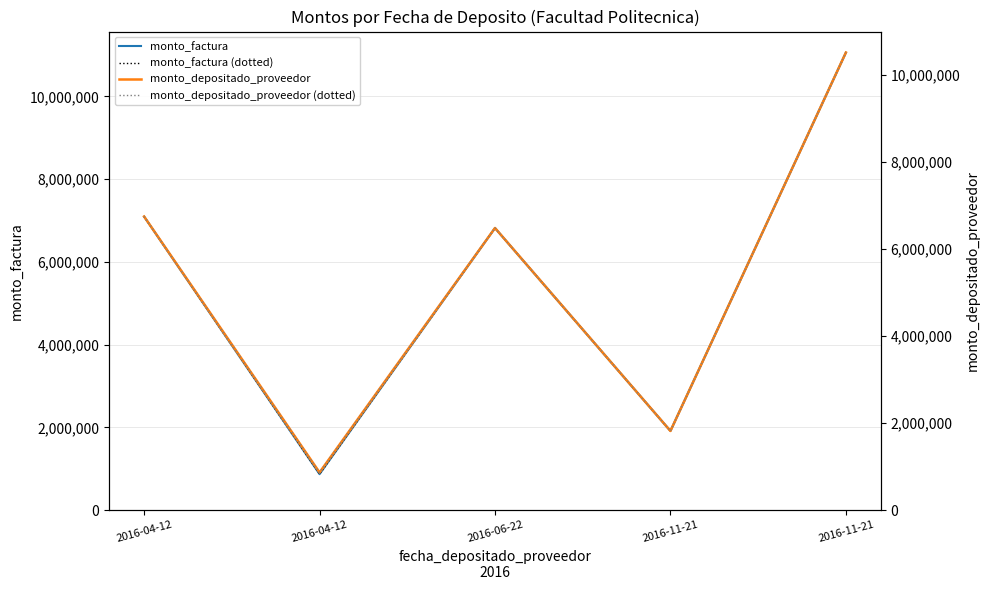

What is the spread (max minus min) of values at 2016-11-21?

93686